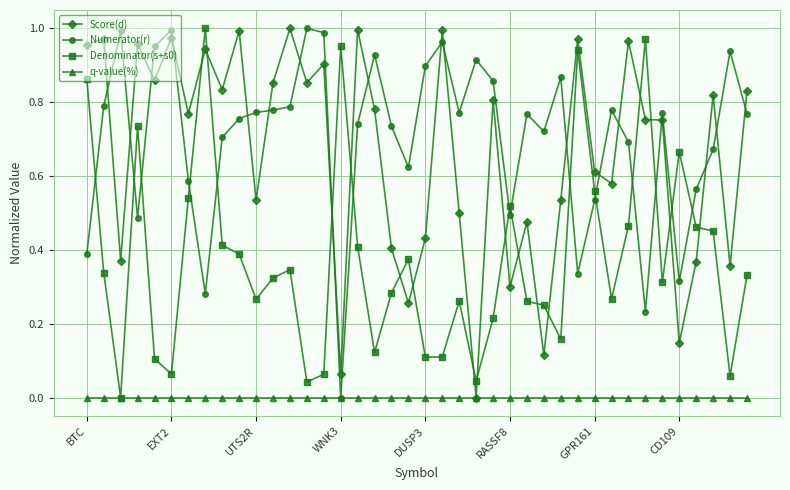

True or false: Numerator(r) has more than 1 interior local peaks.

True